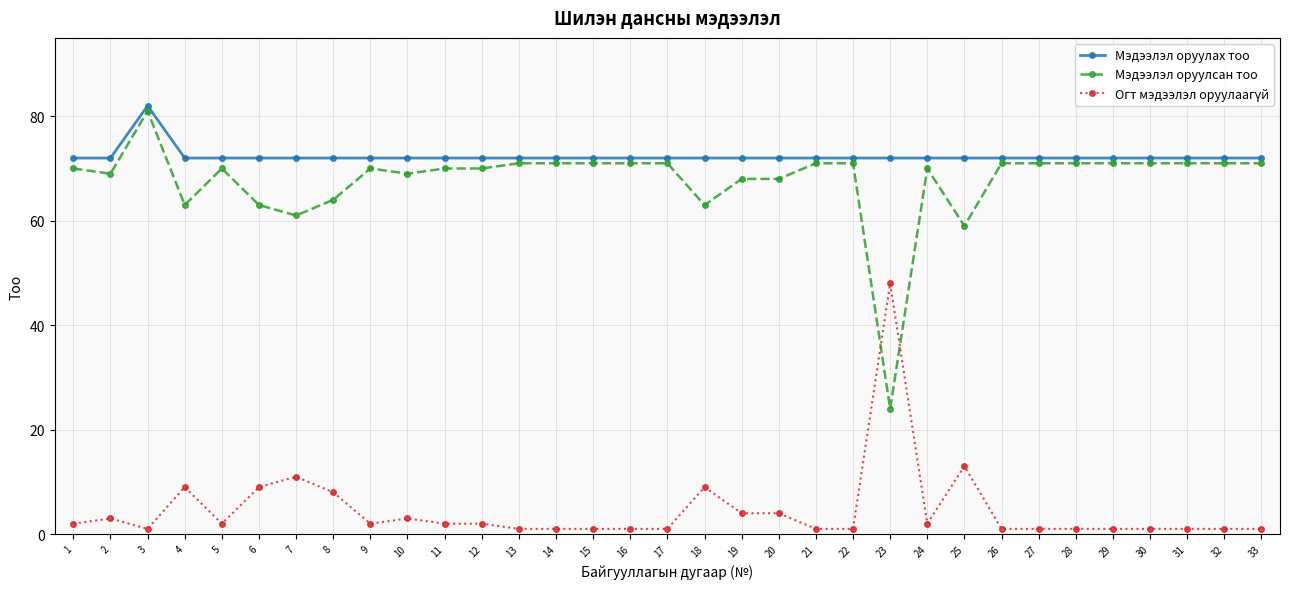

Which series has the largest range (max minus min)?

Мэдээлэл оруулсан тоо